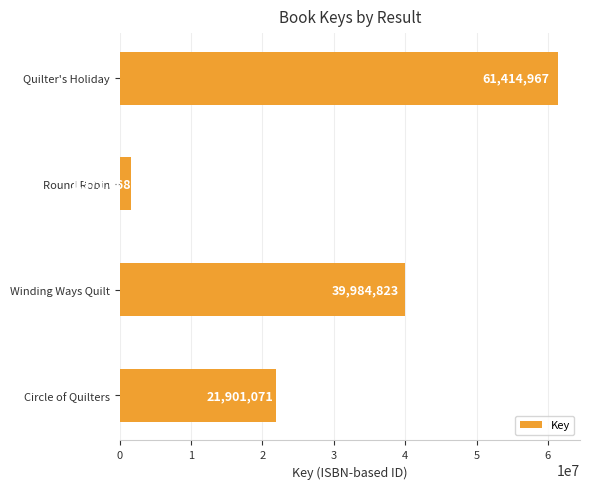

Reading top to bottom, extract all data points from this chart.

Quilter's Holiday=61414967	Round Robin=1571068	Winding Ways Quilt=39984823	Circle of Quilters=21901071